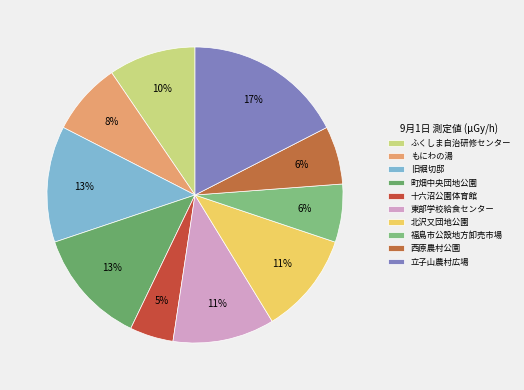

To the nearest percent, what is the combined percentage of 東部学校給食センター and 旧堀切邸?

24%